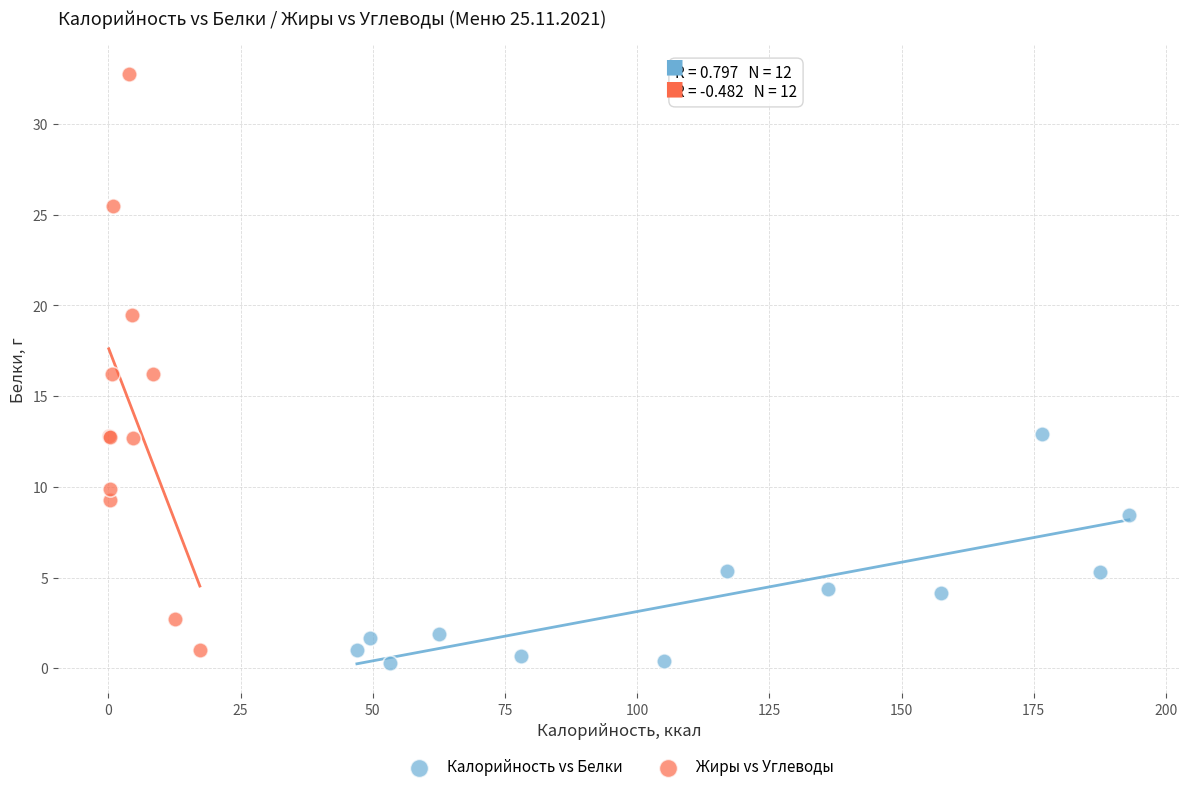

Which series reaches the maximum Y coordinate?

Жиры vs Углеводы